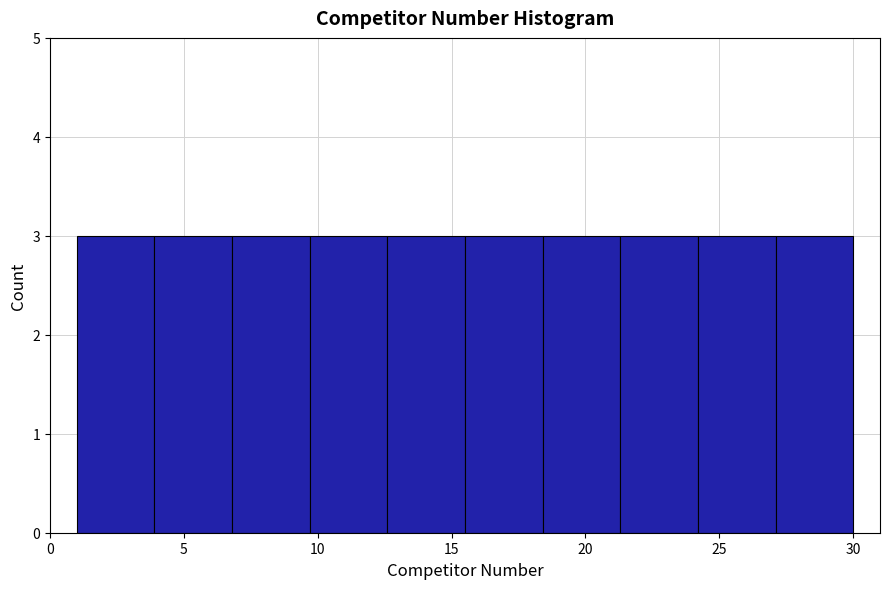

Reading left to right, list every bar in this chart as the range it spans on the x-axis followed by its height. Neither the bar edges nor the heights are printed on the chart, so give them approximately, as read against the axes.

1.0 to 3.9: 3
3.9 to 6.8: 3
6.8 to 9.7: 3
9.7 to 12.6: 3
12.6 to 15.5: 3
15.5 to 18.4: 3
18.4 to 21.3: 3
21.3 to 24.2: 3
24.2 to 27.1: 3
27.1 to 30.0: 3